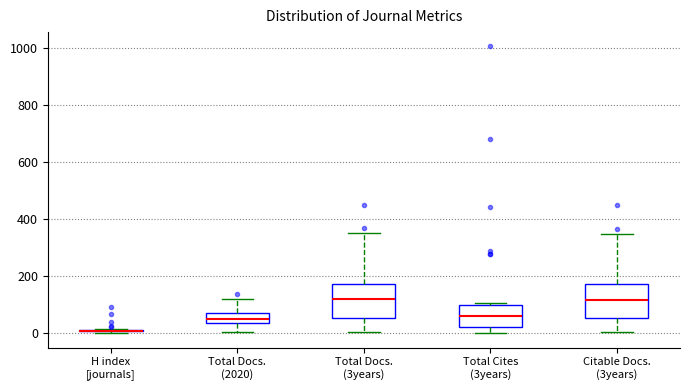

Where is the upper edge of the box for Citable Docs. (3years) on the y-axis? The values are not printed on the chart, so give them approximately, as read against the axis.

180